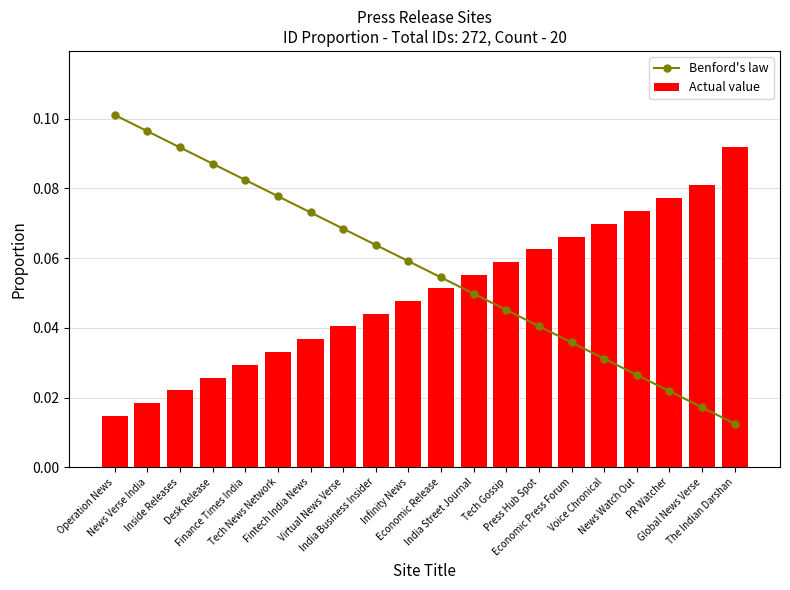

List the series in order of their overall mean, highest first.

Benford's law, Actual value